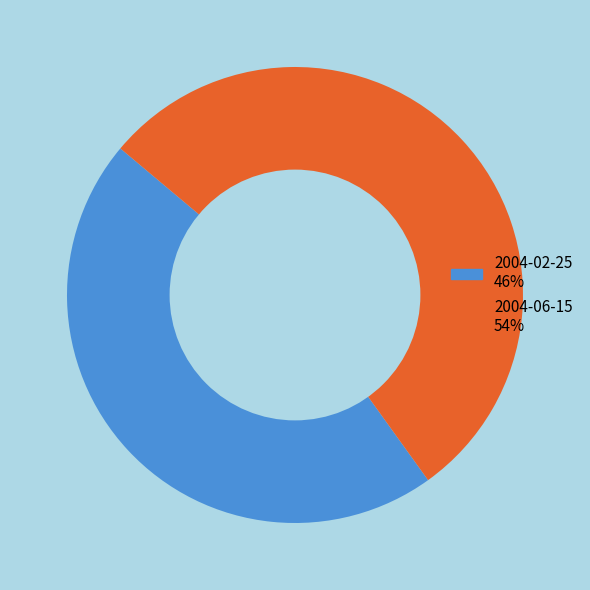

Do 2004-02-25 46% and 2004-06-15 54% together represent more than half of the pie?

Yes